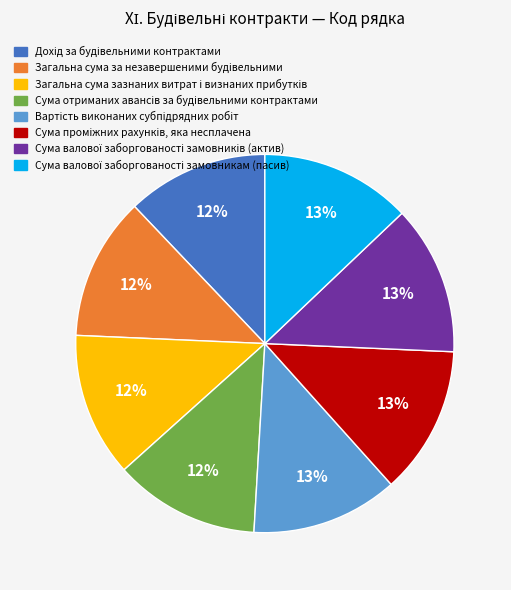

Does any single category account for the majority?

No